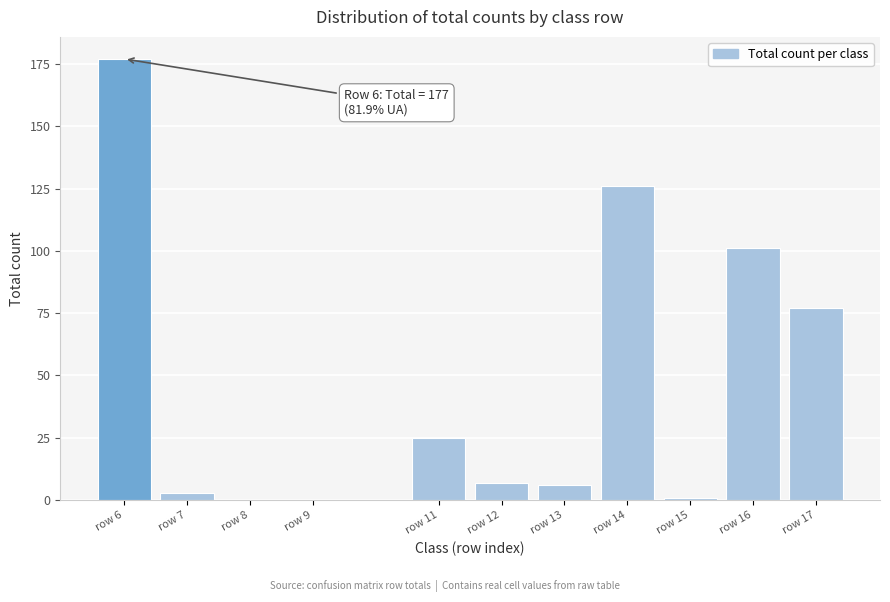

Reading right to left, extract all data points from this chart.

row 17=77	row 16=101	row 15=1	row 14=126	row 13=6	row 12=7	row 11=25	row 9=0	row 8=0	row 7=3	row 6=177